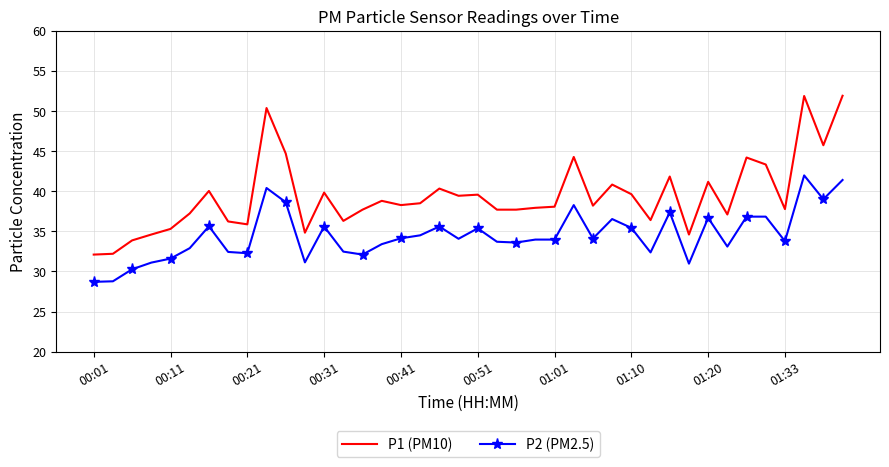

Which series has the widest spread of values?

P1 (PM10)